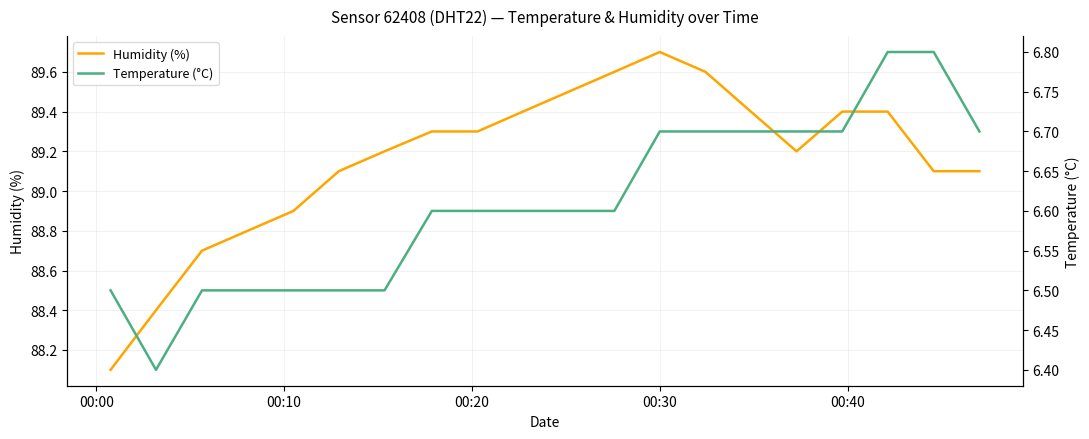

What is the minimum value for Humidity (%)?

88.1